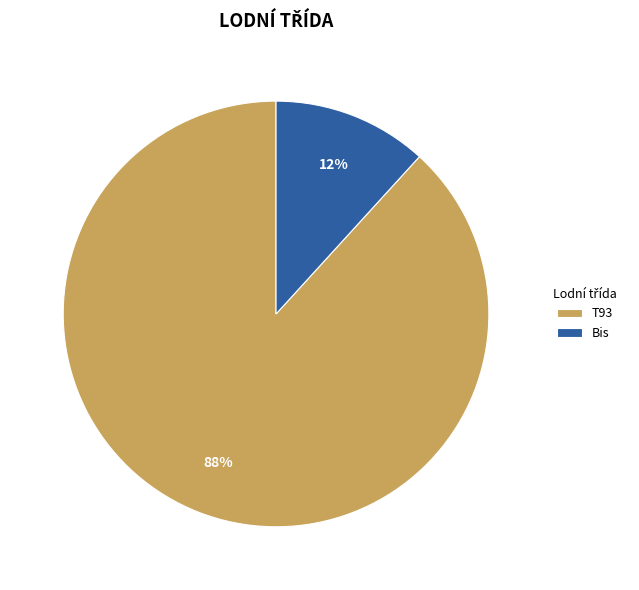

The T93 slice represents 62% of the pie. True or false?

False